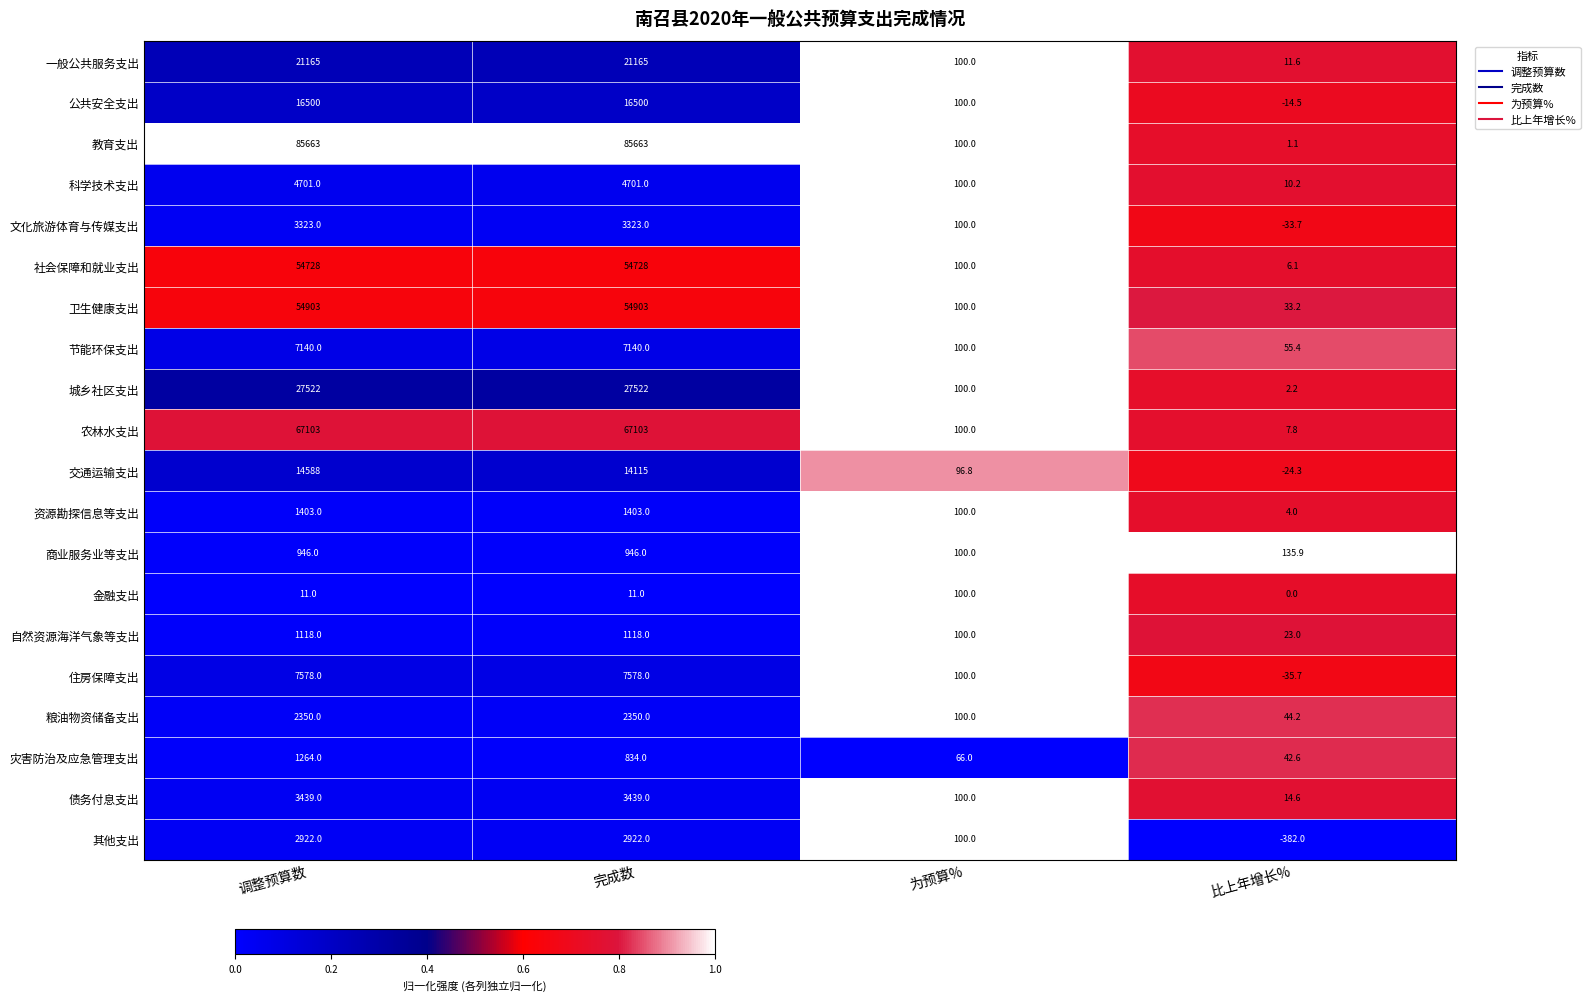

What value does the 资源勘探信息等支出 series have at 为预算%?

100.0